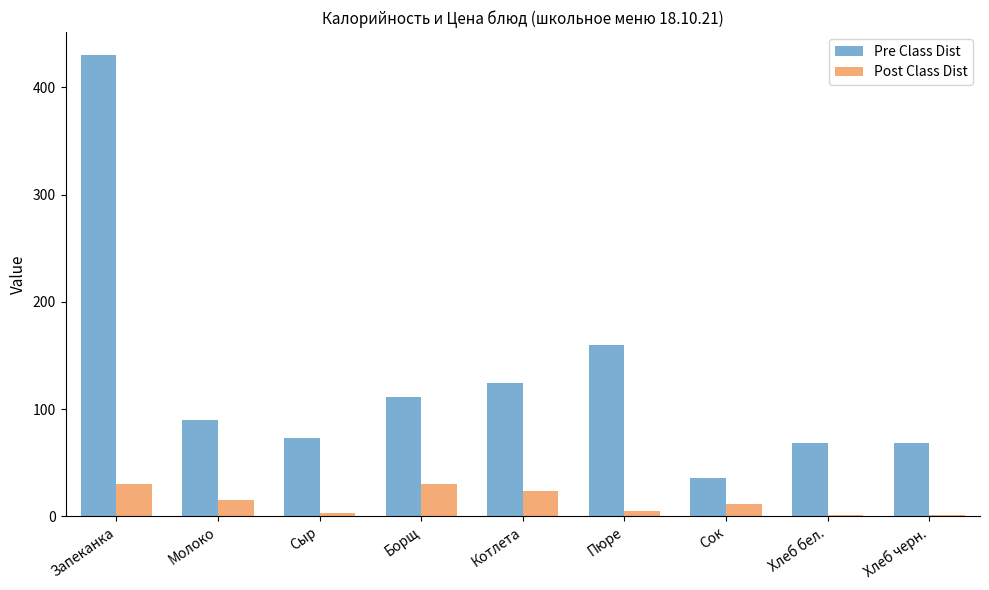

Are the bars horizontal?

No